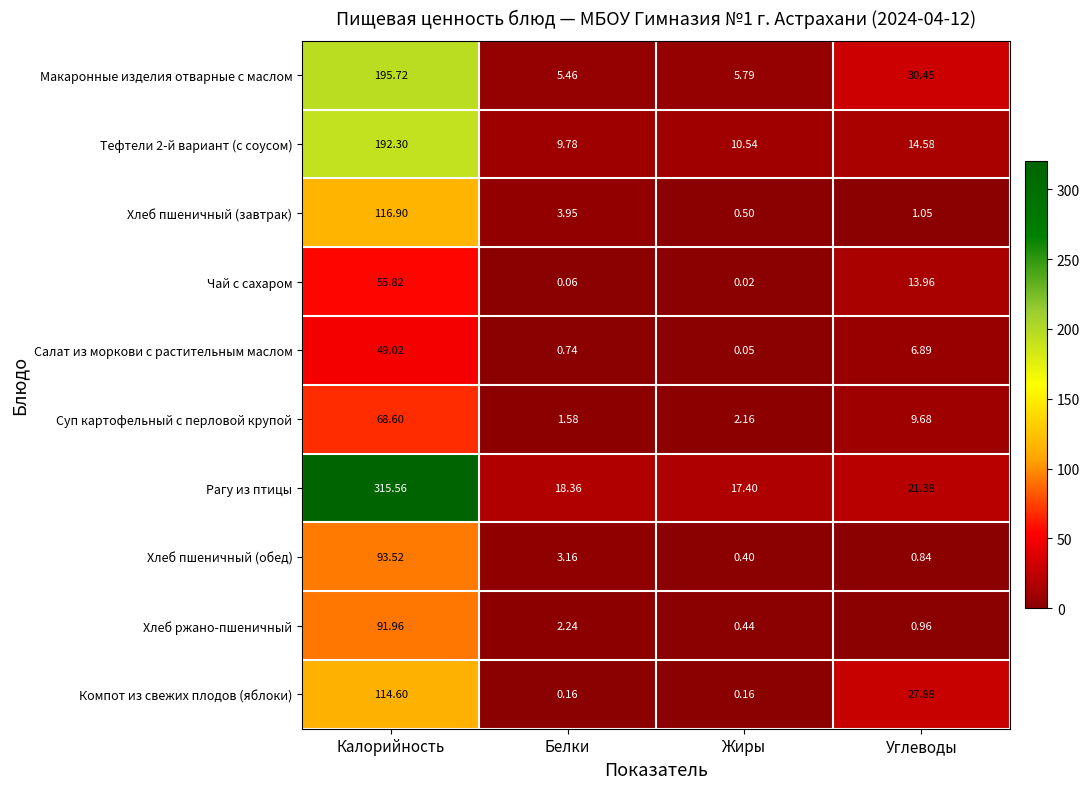

Is the value of Суп картофельный с перловой крупой at Калорийность greater than the value of Макаронные изделия отварные с маслом at Калорийность?

No